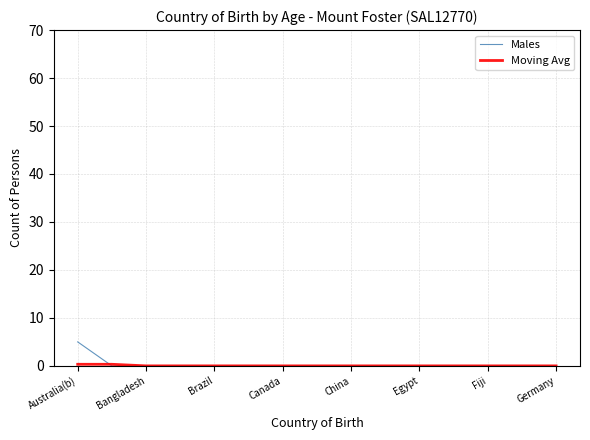

What is the greatest value displayed?

5.0